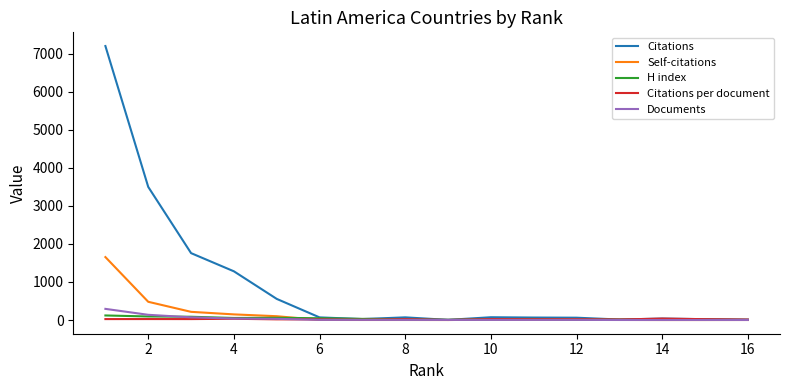

Which series has the largest range (max minus min)?

Citations